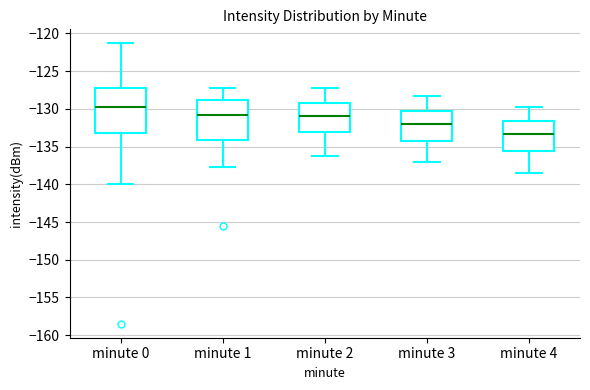

Reading left to right, transcribe this box plot: for each box, give where its median line is, the range the box spans, and where its two whiskers end, as read against the y-axis. The values are not printed on the chart, so give them approximately, as read against the axis.

minute 0: median -130.0, box -133.0 to -127.0, whiskers -140.0 to -121.5
minute 1: median -131.0, box -134.0 to -129.0, whiskers -137.5 to -127.0
minute 2: median -131.0, box -133.0 to -129.0, whiskers -136.0 to -127.0
minute 3: median -132.0, box -134.0 to -130.5, whiskers -137.0 to -128.5
minute 4: median -133.5, box -135.5 to -131.5, whiskers -138.5 to -129.5